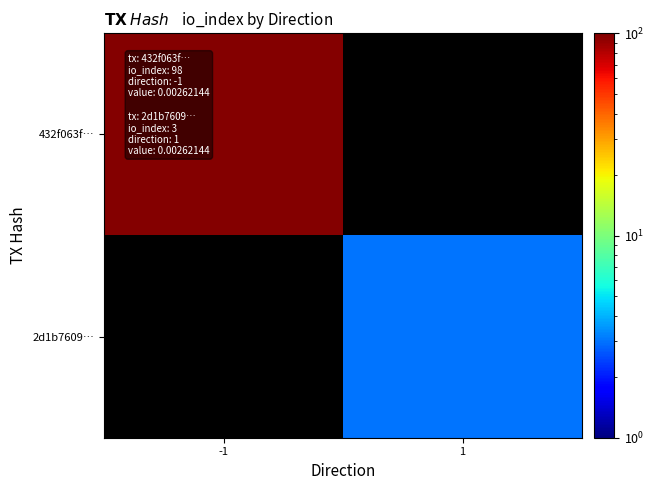

Rank the series at 1 from lowest to highest value.

432f063f…, 2d1b7609…